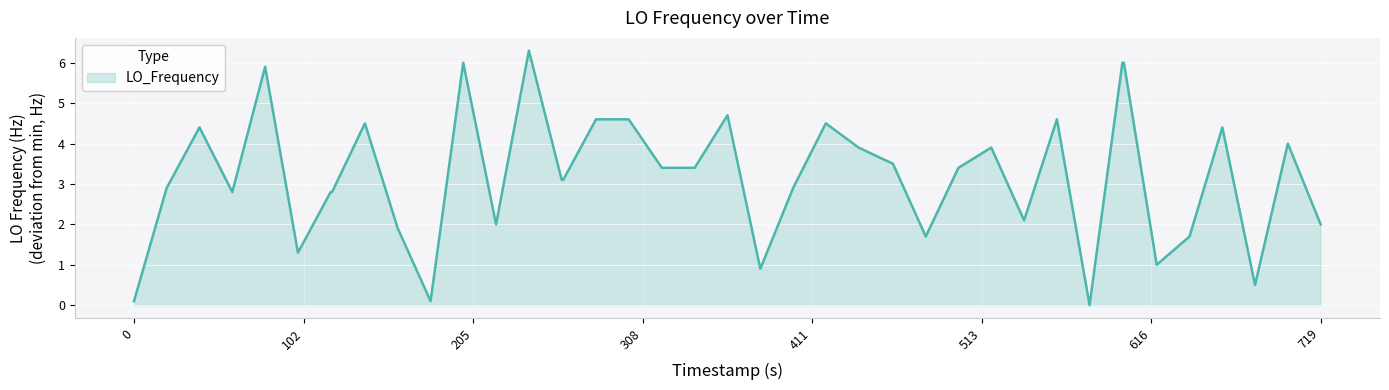

Reading left to right, what are all the values shown in this chart?

0.1	2.9	4.4	2.8	5.9	1.3	2.8	2.8	4.5	1.9	0.1	6.0	2.0	6.3	3.1	3.1	4.6	4.6	3.4	3.4	4.7	0.9	2.9	4.5	3.9	3.5	1.7	3.4	3.9	2.1	4.6	0.0	6.0	6.0	1.0	1.7	4.4	0.5	4.0	2.0